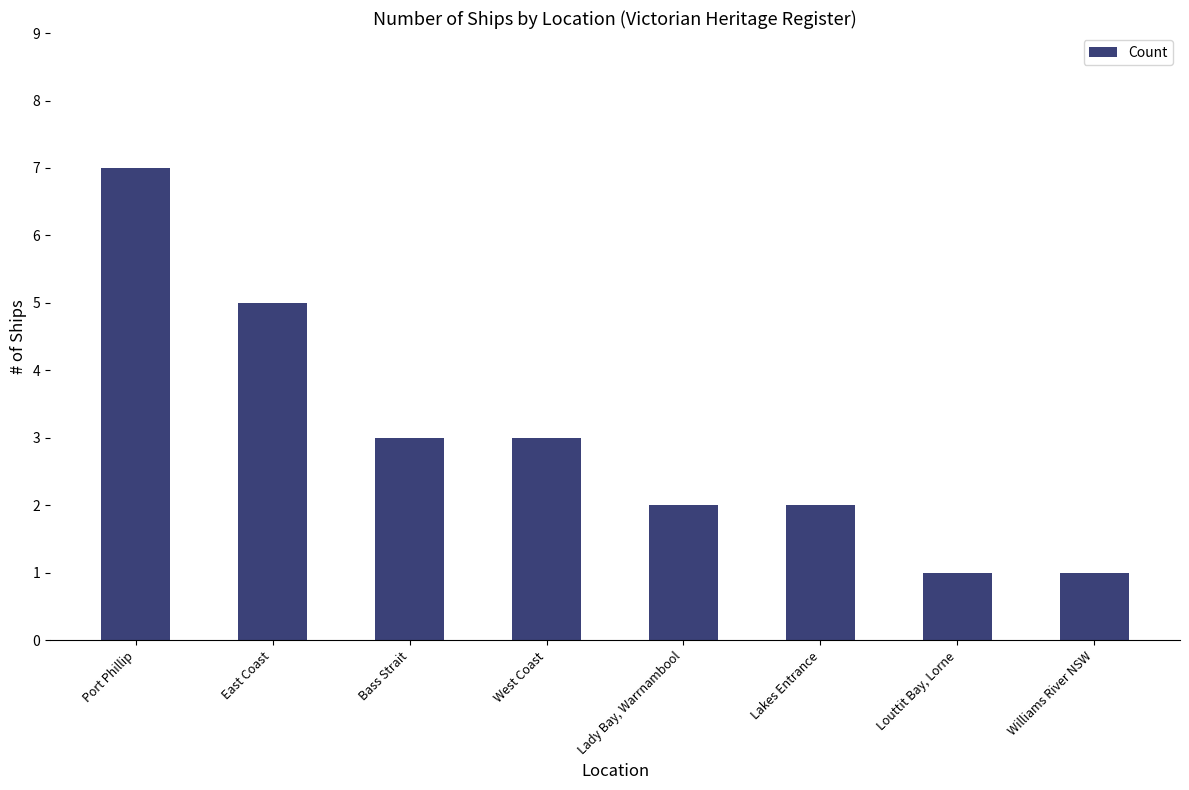

What is the difference between the maximum and minimum values?

6